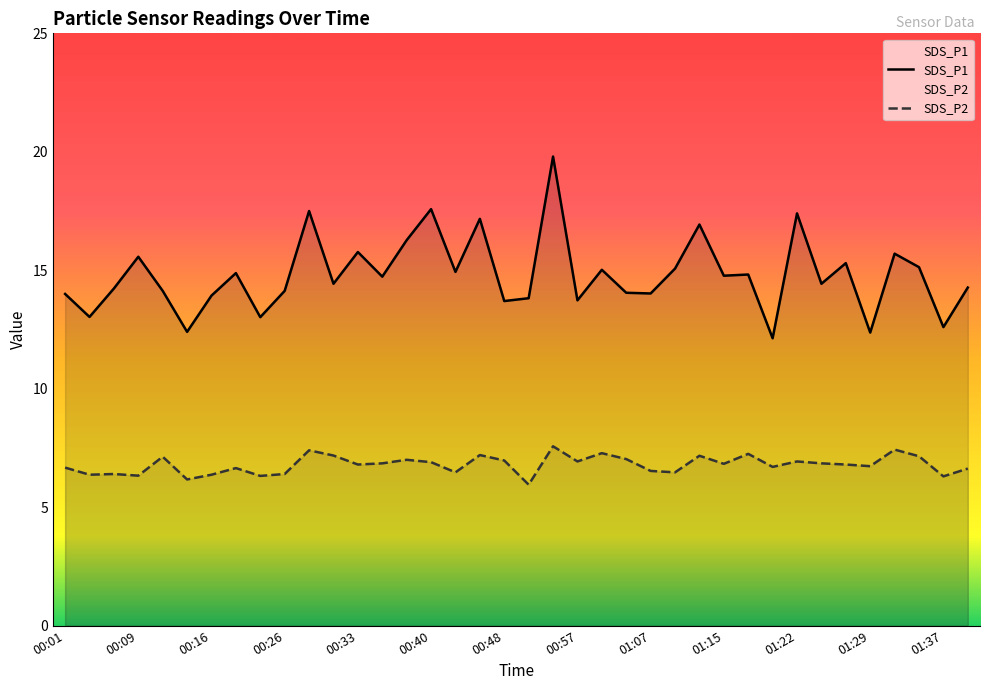

Which series has the largest total across all categories?

SDS_P1